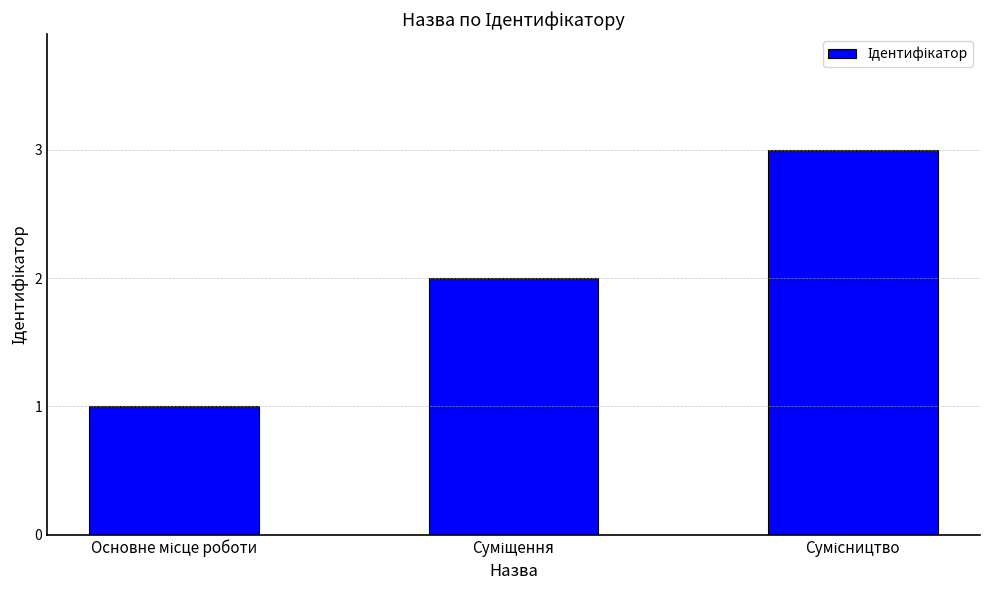

What is the average value?

2